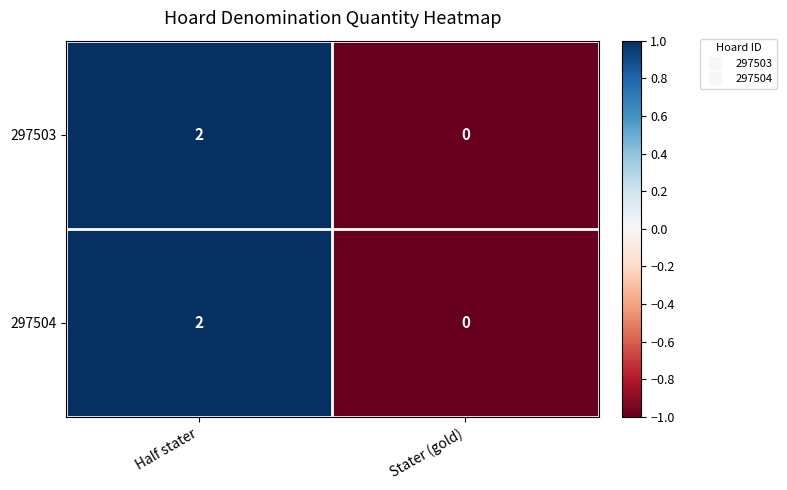

At which category is the sum across all series the highest?

Half stater